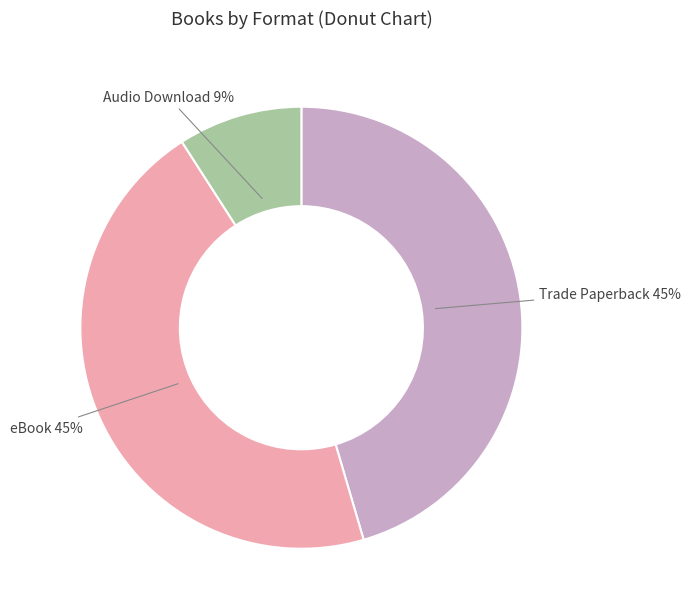

Which has a higher value, eBook or Audio Download?

eBook